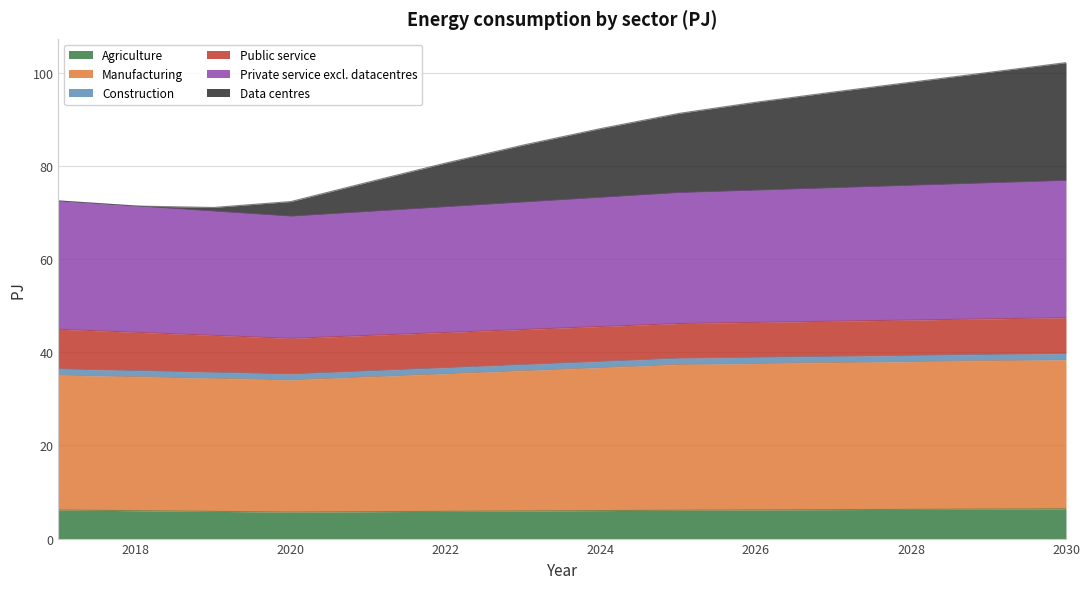

What is the highest value of the Agriculture series?

6.4